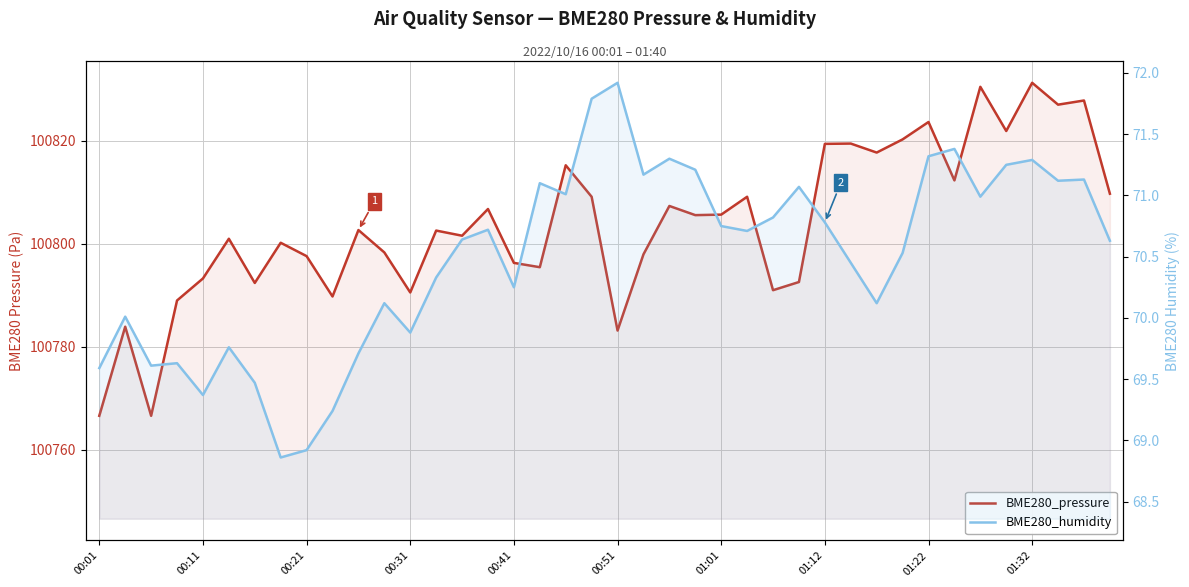

What is the smallest value displayed?

68.9